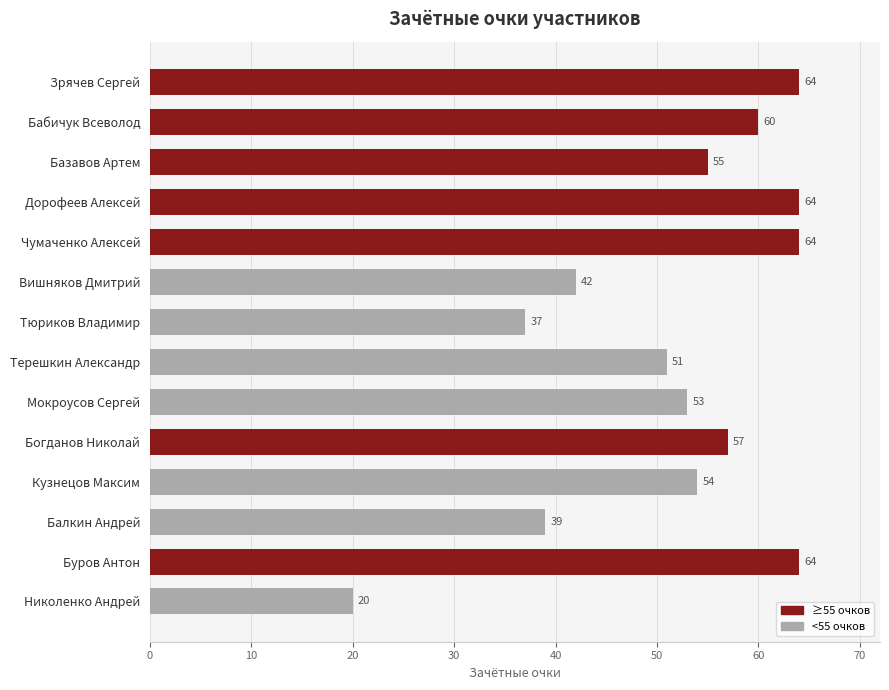

Reading top to bottom, transcribe all the data shown in this chart.

Зрячев Сергей=64	Бабичук Всеволод=60	Базавов Артем=55	Дорофеев Алексей=64	Чумаченко Алексей=64	Вишняков Дмитрий=42	Тюриков Владимир=37	Терешкин Александр=51	Мокроусов Сергей=53	Богданов Николай=57	Кузнецов Максим=54	Балкин Андрей=39	Буров Антон=64	Николенко Андрей=20